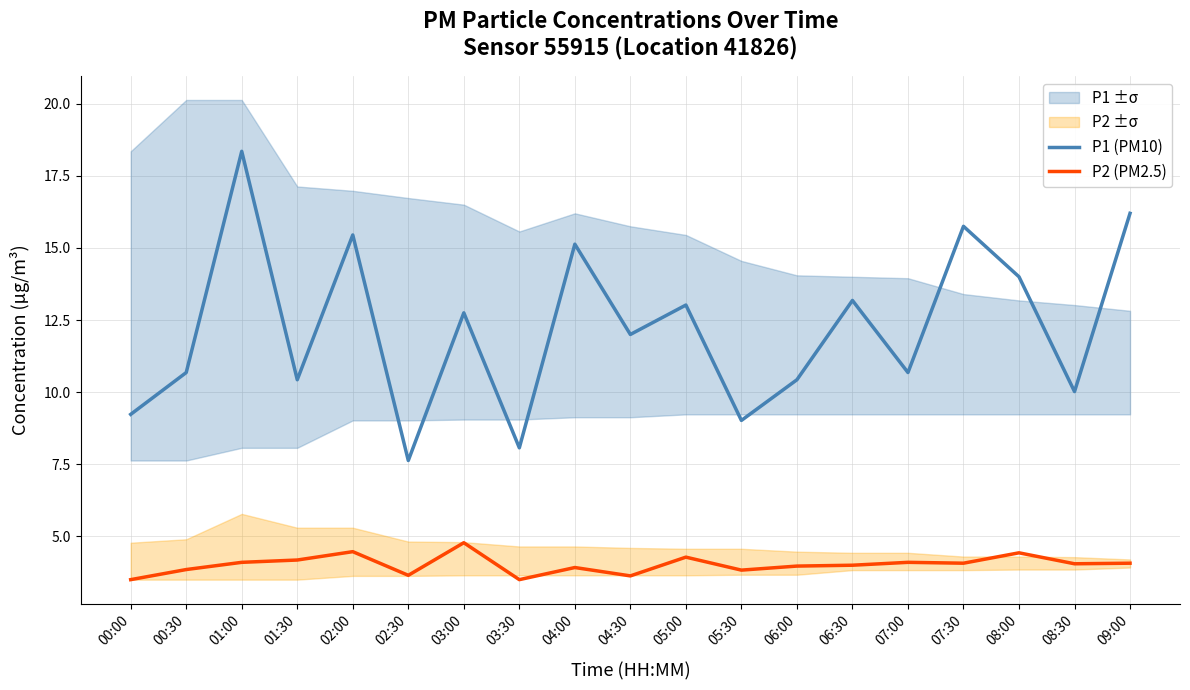

The P2 (PM2.5) series shows 6.4 at 01:00. True or false?

False